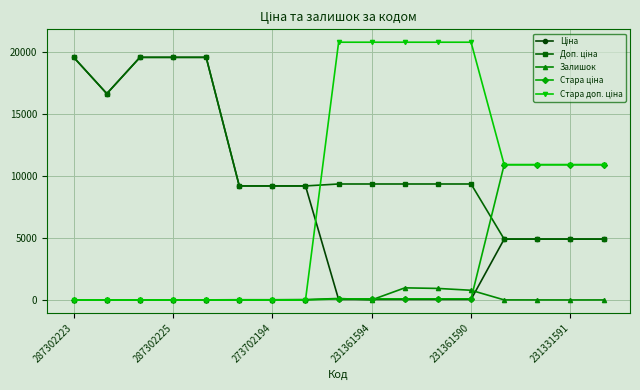

What is the maximum value shown in the chart?

20760.8